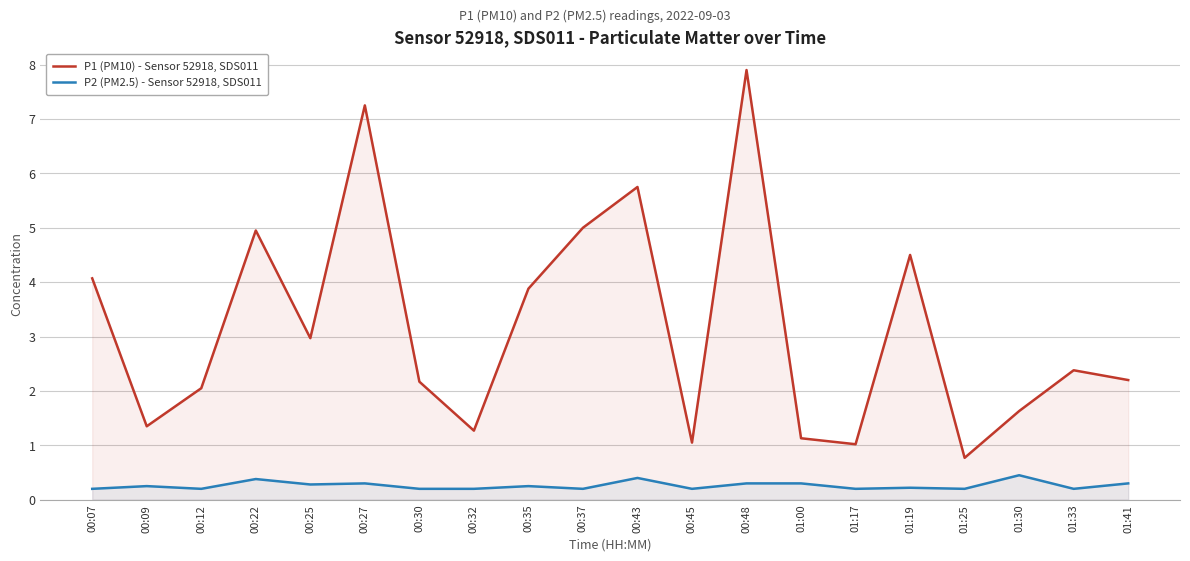

What are all the series names shown in the legend?

P1 (PM10) - Sensor 52918, SDS011, P2 (PM2.5) - Sensor 52918, SDS011